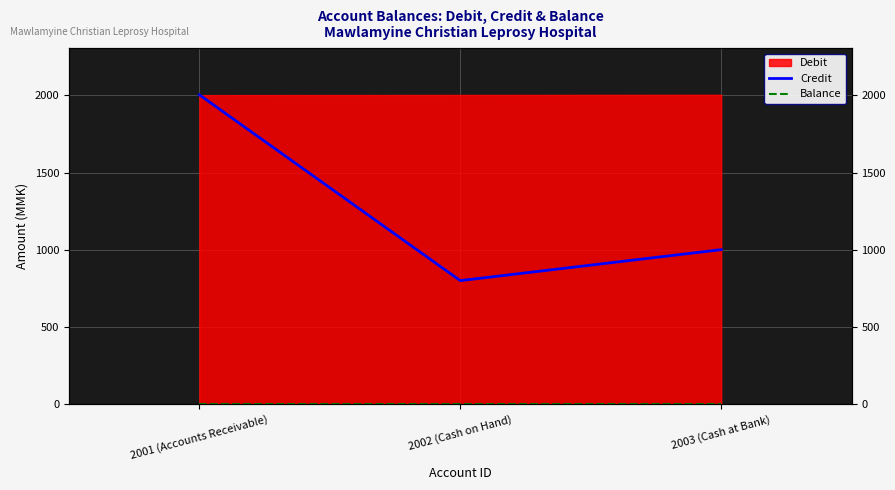

True or false: Balance has a value of 0.0 at 2001 (Accounts Receivable).

True